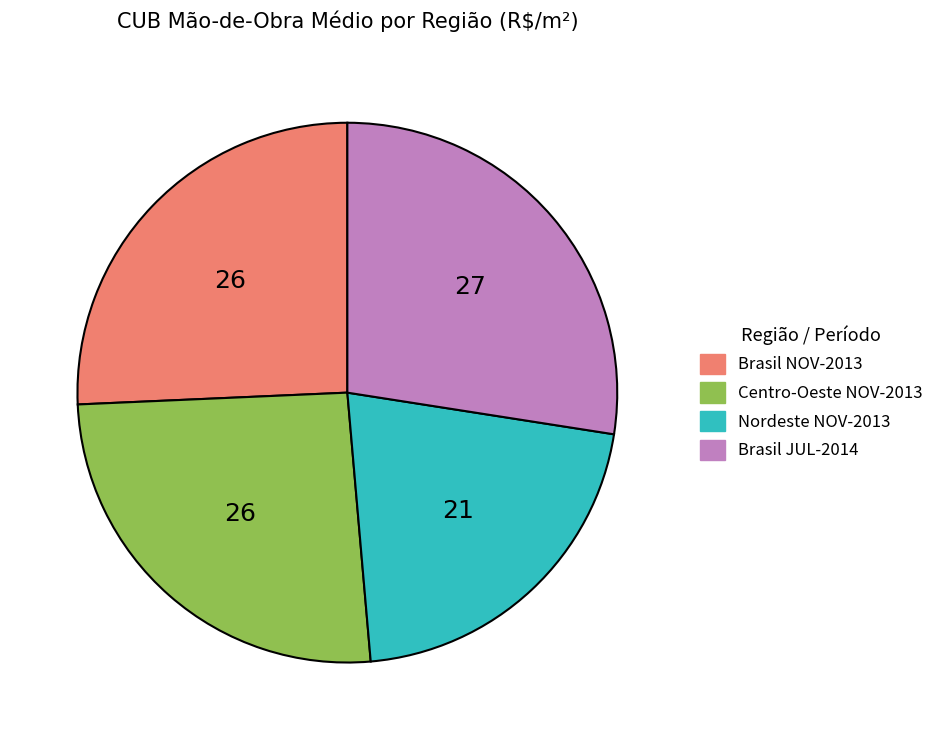

What is the smallest slice in the pie chart?

Nordeste NOV-2013